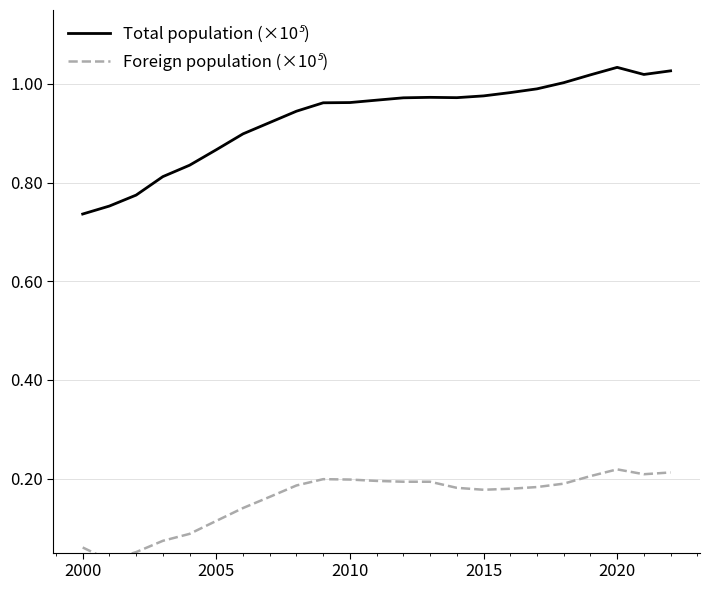

Which series has the widest spread of values?

Total population (×10⁵)